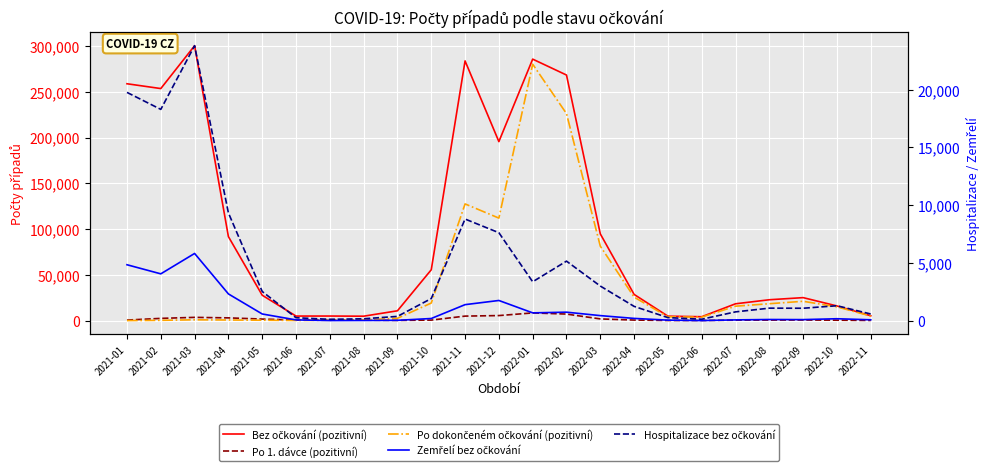

What is the sum of all Hospitalizace bez očkování values?

110912